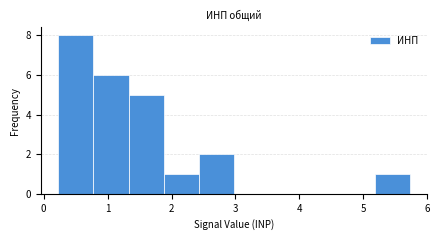

How tall is the bar that spans 1.9 to 2.4 on the x-axis? Neither the bar edges nor the heights are printed on the chart, so give them approximately, as read against the axes.

1